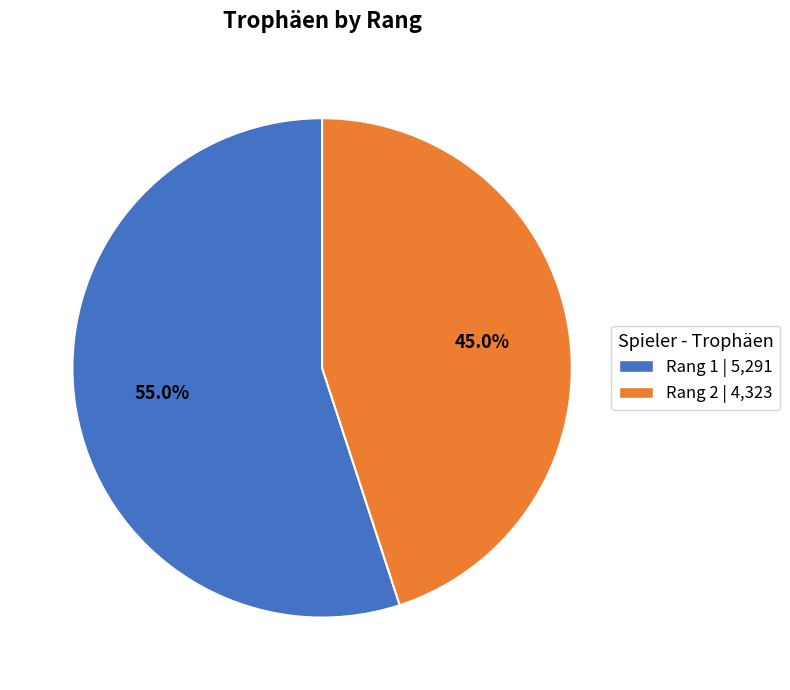

Is there any slice that represents more than half of the pie?

Yes